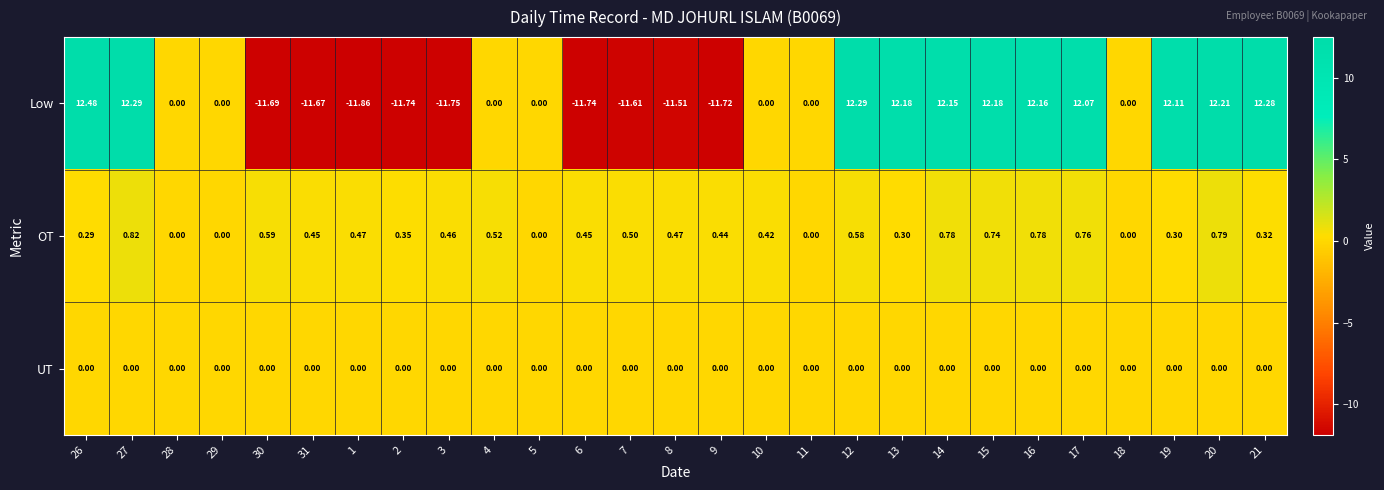

Which series has the widest spread of values?

Low